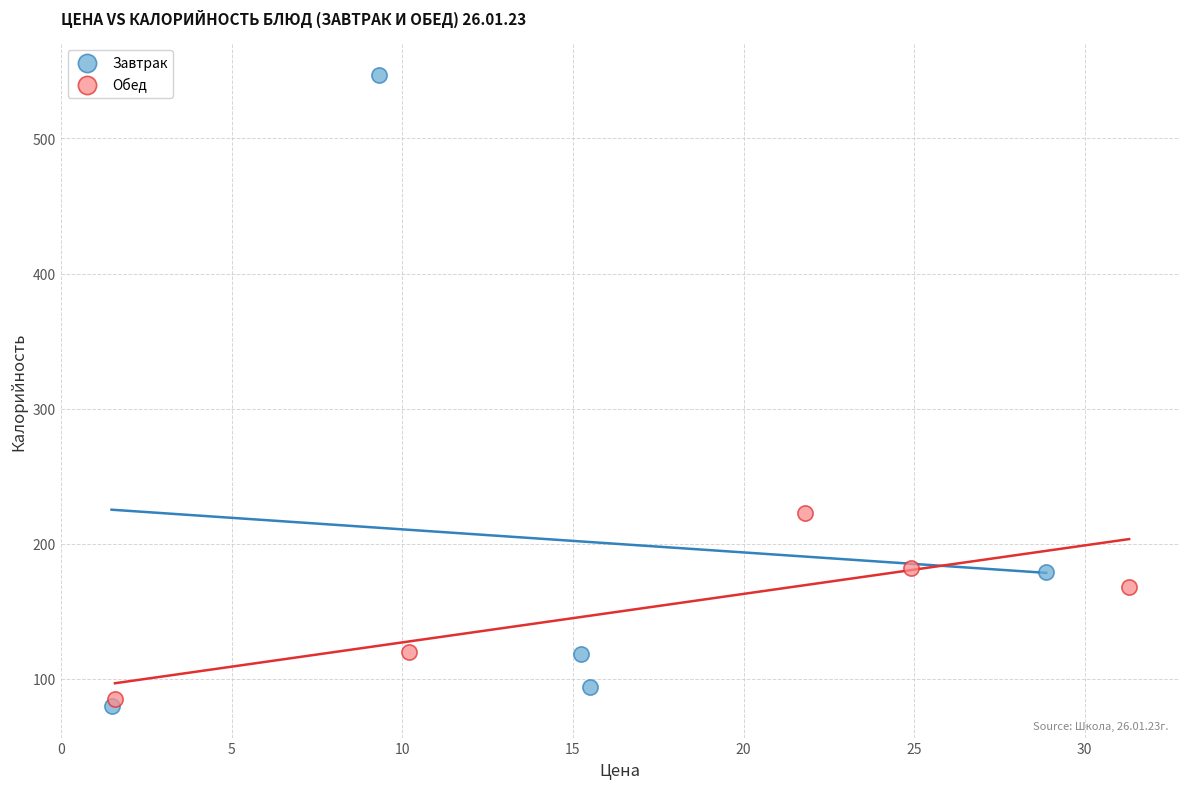

Which series has the largest Y range (max minus min)?

Завтрак